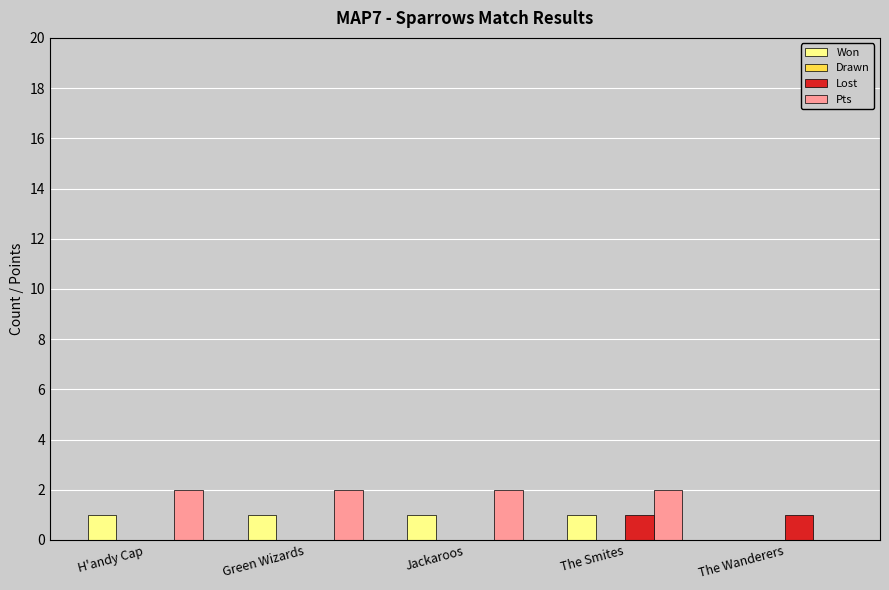

What is the sum of all Pts values?

8